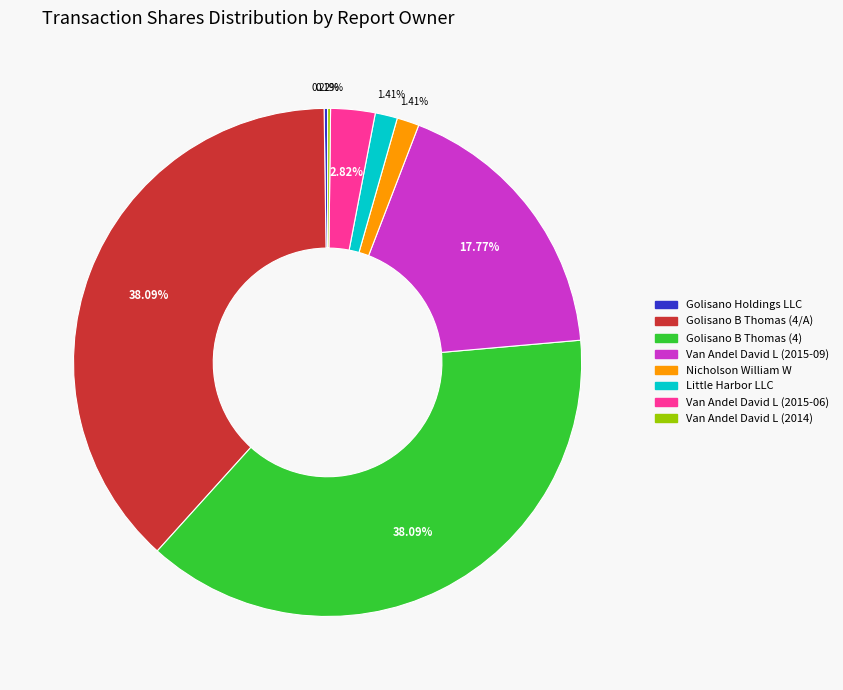

Does Nicholson William W account for over 50% of the chart?

No